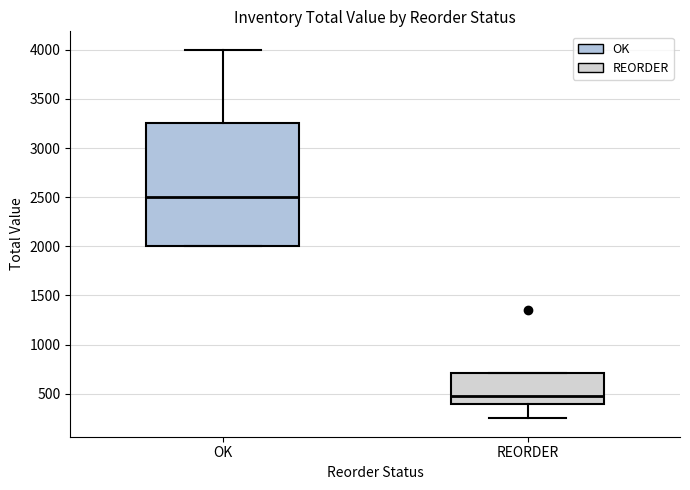

Comparing the boxes themselves (not the whiskers), which one is the tallest?

OK